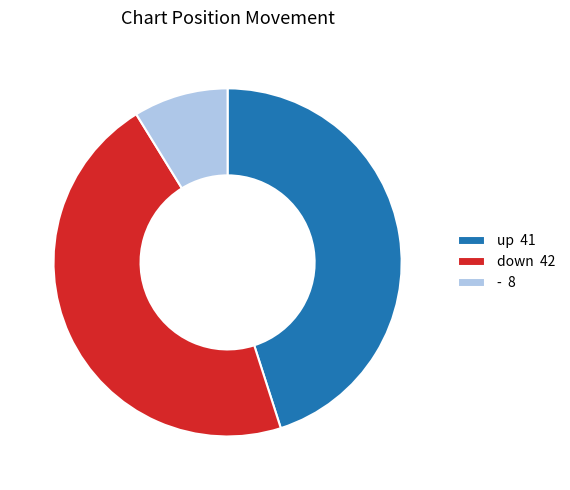

What is the largest slice in the pie chart?

down